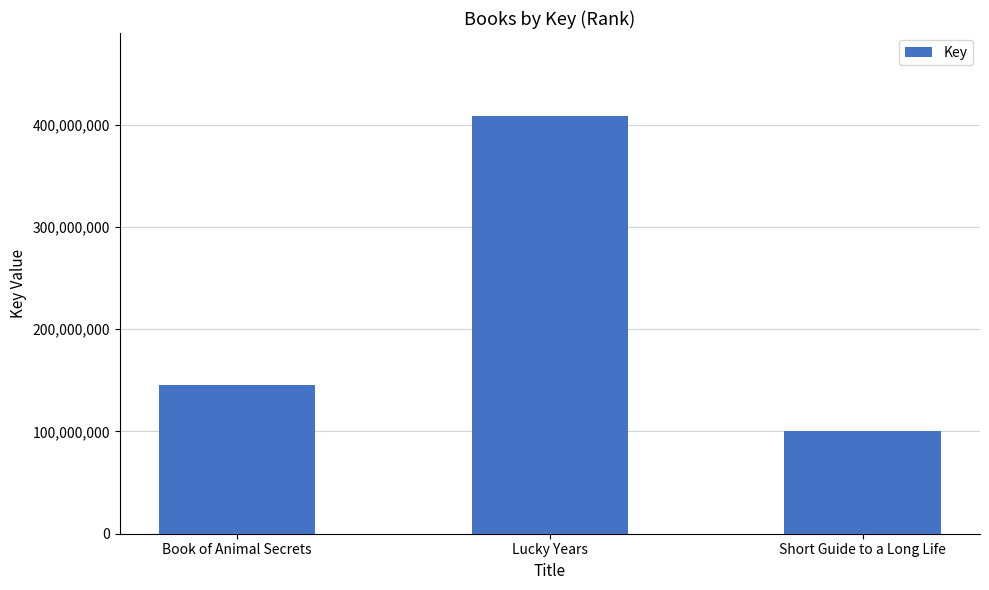

What is the average value?

218054489